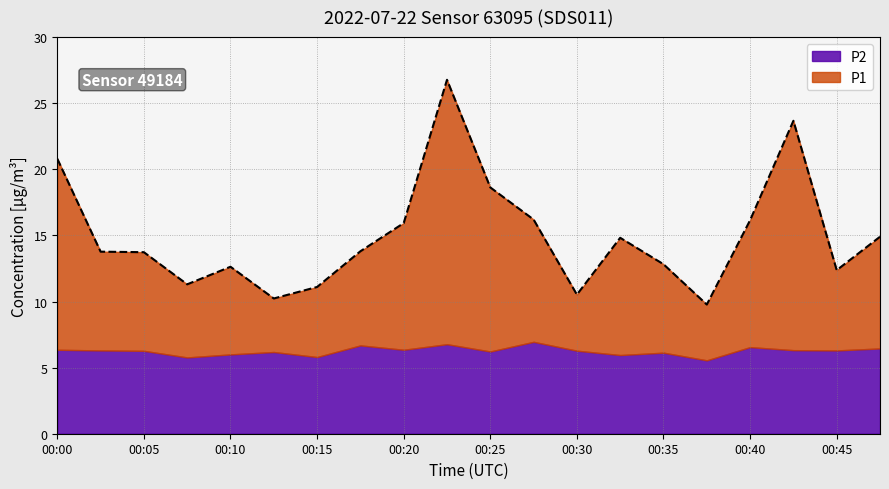

Rank the categories by value from highest to lowest.

00:23, 00:42, 00:00, 00:25, 00:28, 00:40, 00:20, 00:47, 00:33, 00:18, 00:03, 00:05, 00:35, 00:10, 00:45, 00:08, 00:15, 00:30, 00:13, 00:37